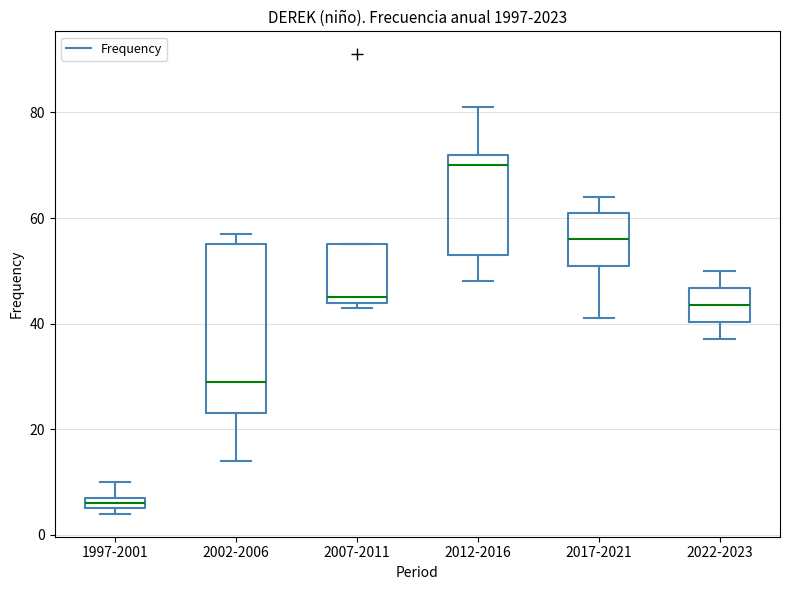

Where is the lower edge of the box for 2012-2016 on the y-axis? The values are not printed on the chart, so give them approximately, as read against the axis.

54